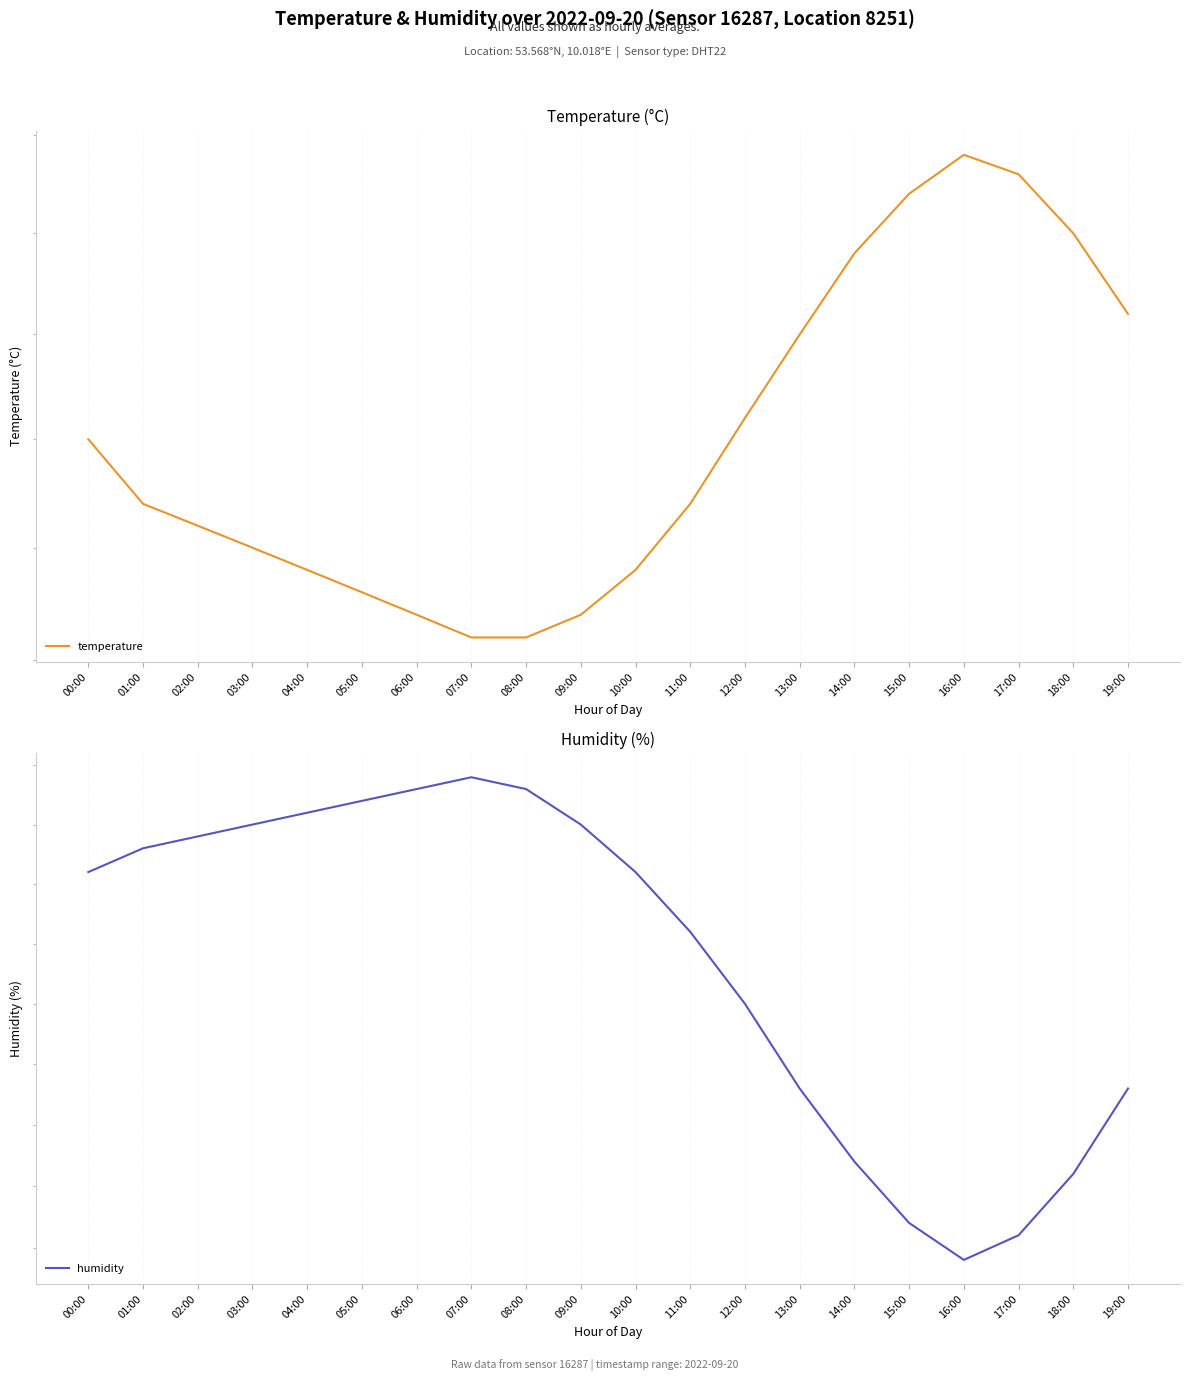

Where is humidity nearest to the value 90?

13:00